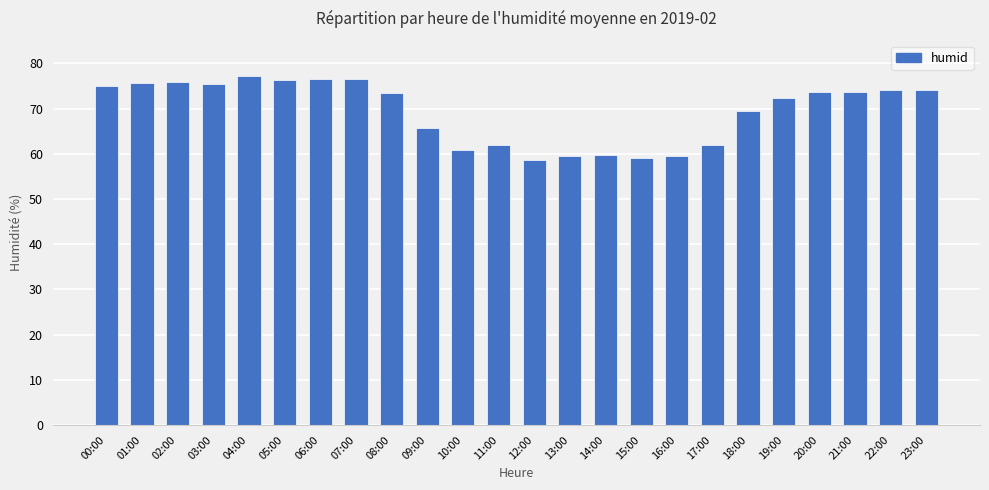

What is the label of the 11th bar from the left?

10:00